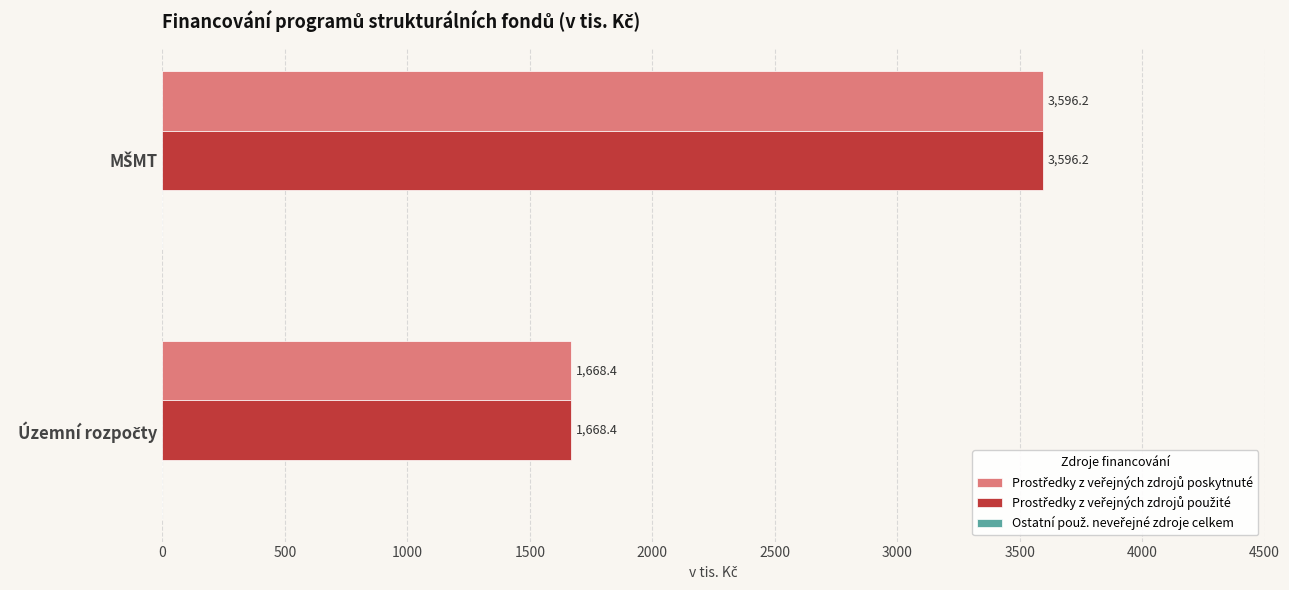

What is the greatest value displayed?

3596.2